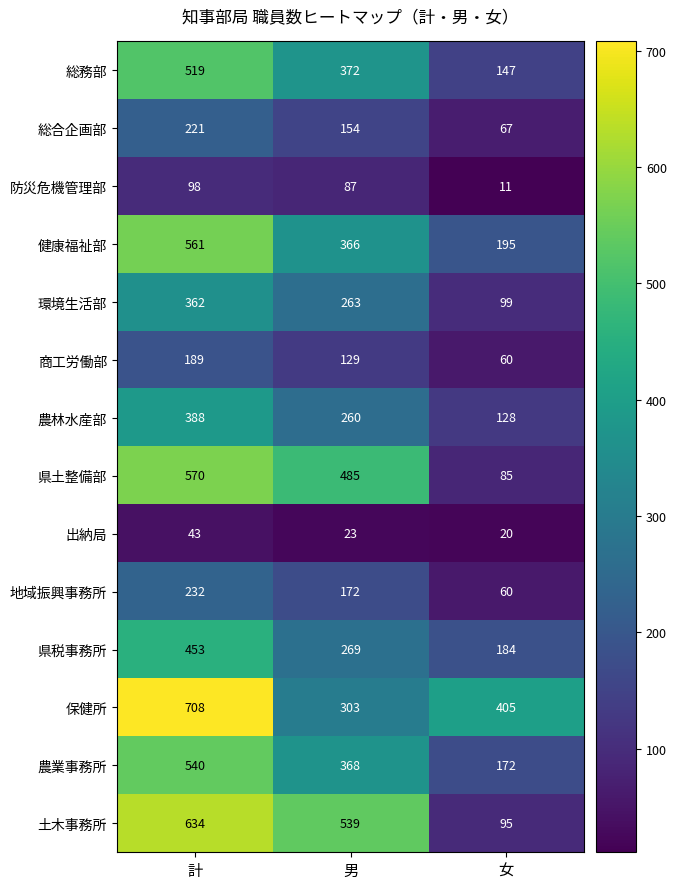

Which series has the largest total across all categories?

保健所